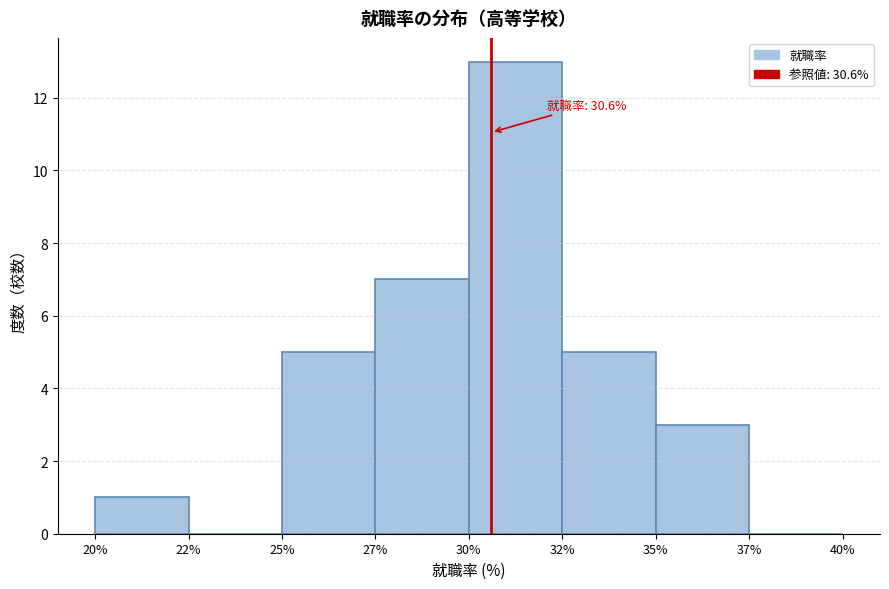

Reading left to right, transcribe all the data shown in this chart.

20%=1	22%=0	25%=5	27%=7	30%=13	32%=5	35%=3	37%=0